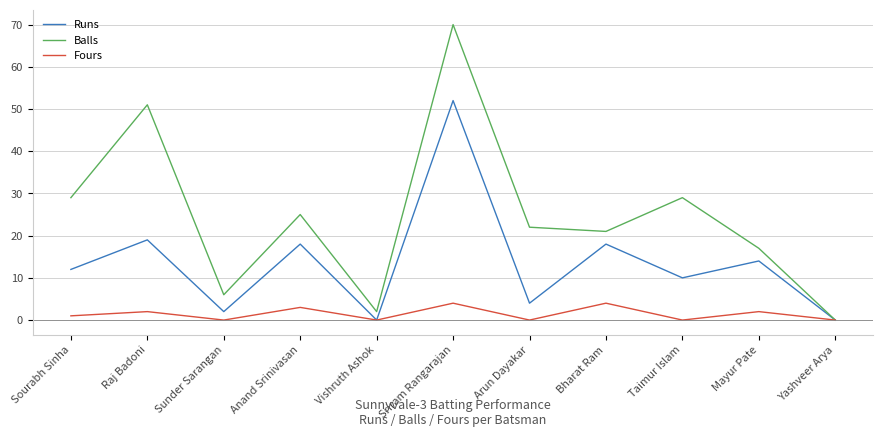

Which series has the largest total across all categories?

Balls